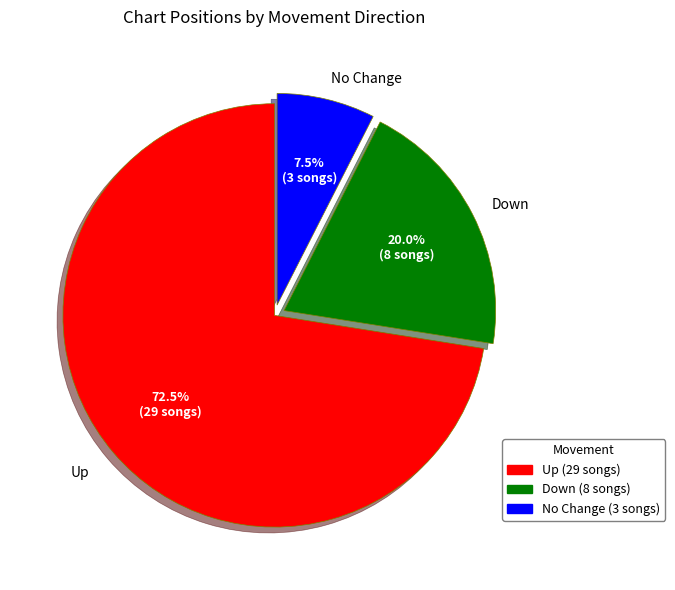

Which has a higher value, No Change or Up?

Up